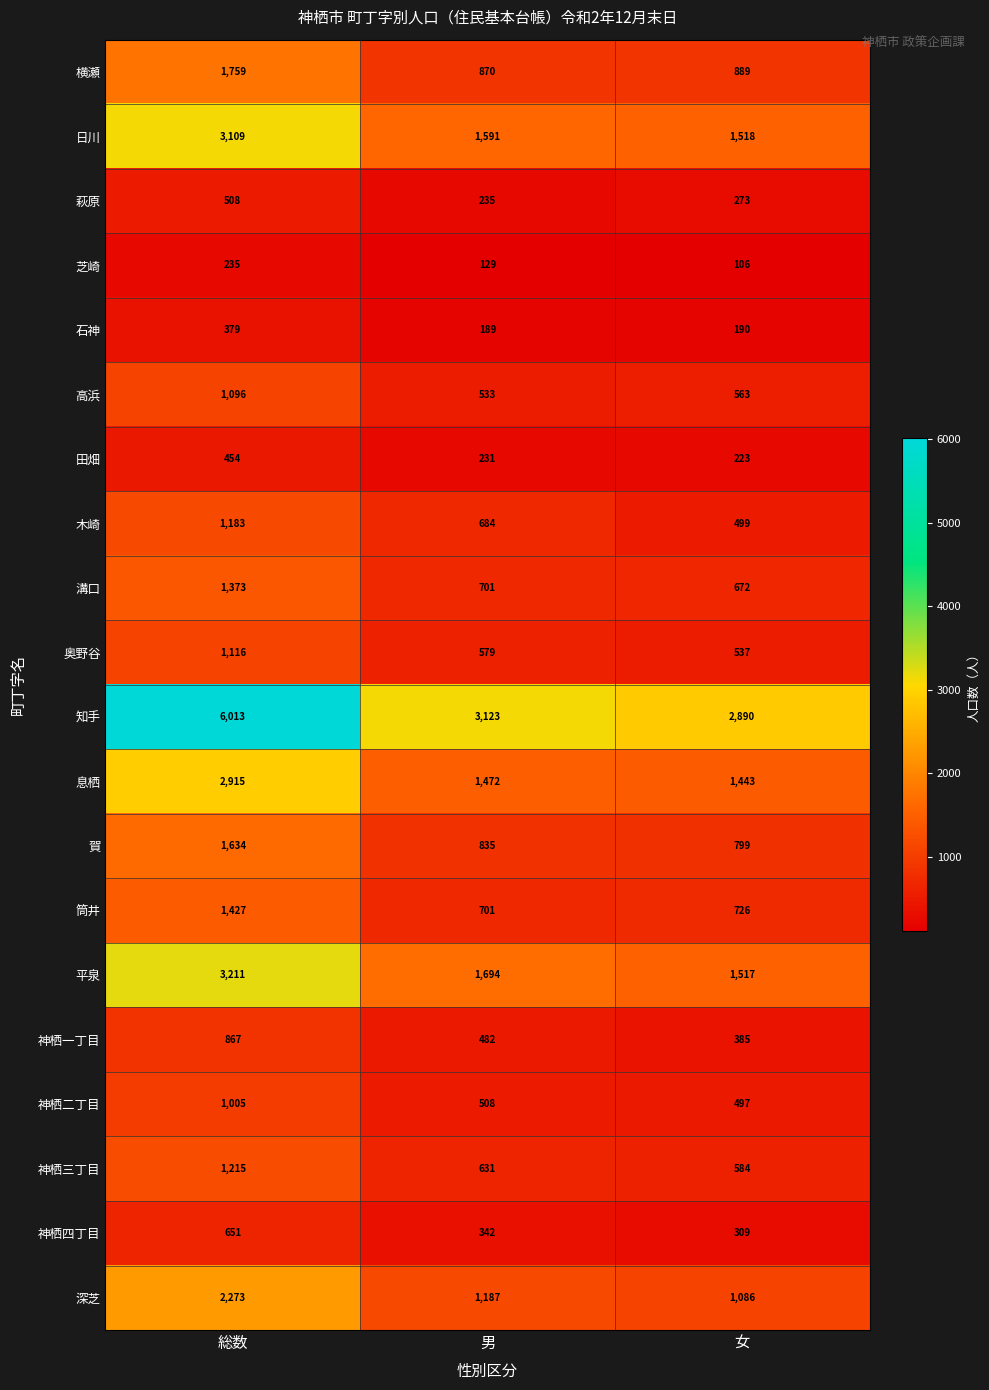

What is the greatest value displayed?

6013